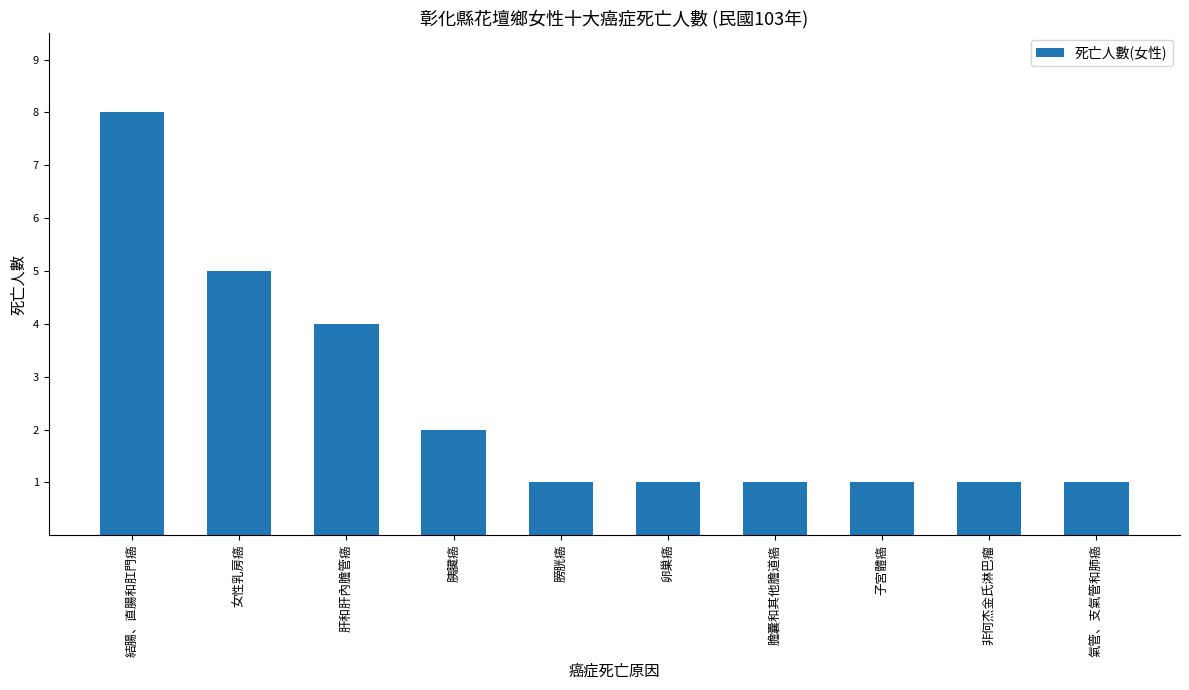

What position from the right is 子宮體癌?

3